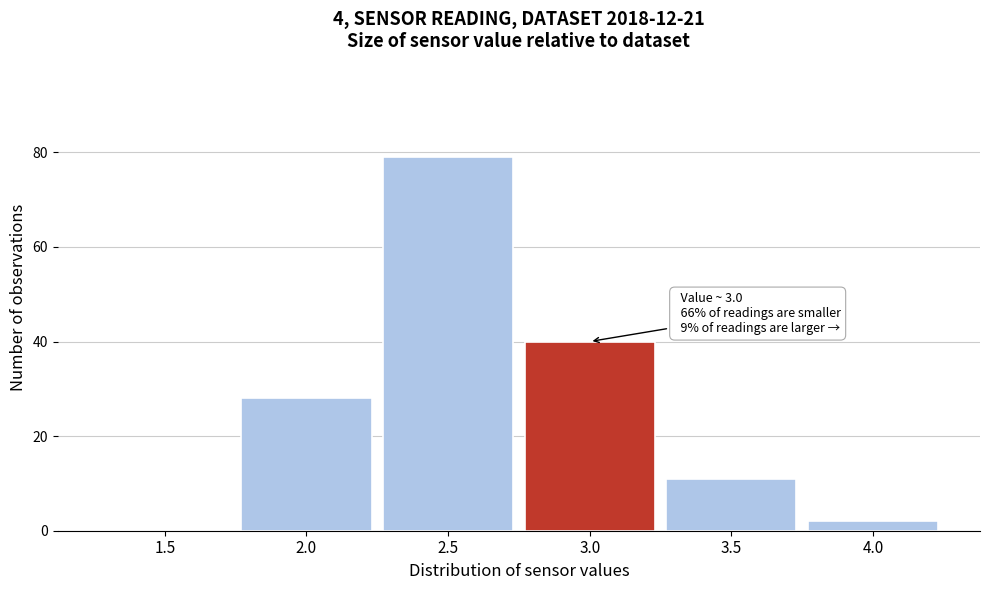

Reading left to right, list all the values displayed in this chart.

1.5=0	2.0=28	2.5=79	3.0=40	3.5=11	4.0=2